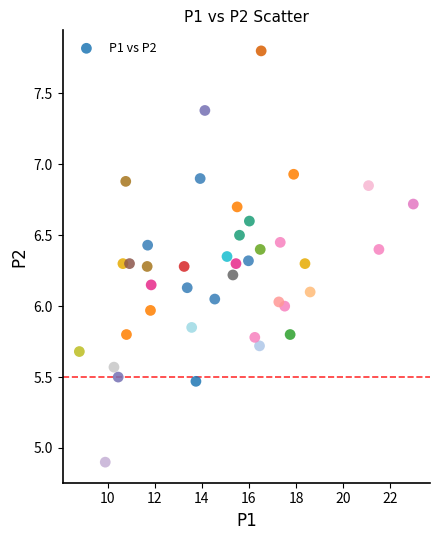

What is the range of Y values (max minus min)?

2.9